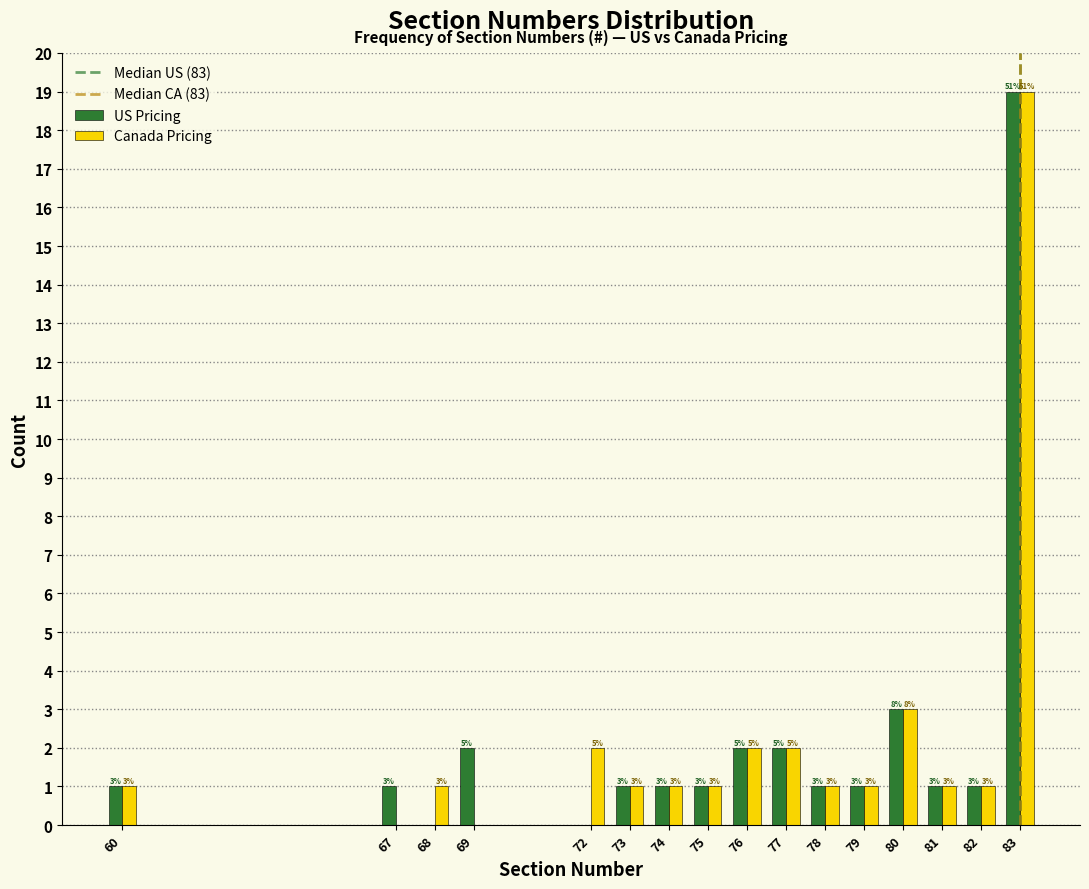

In the US Pricing series, which range on the x-axis has the tallest bar?

82.5 to 83.5